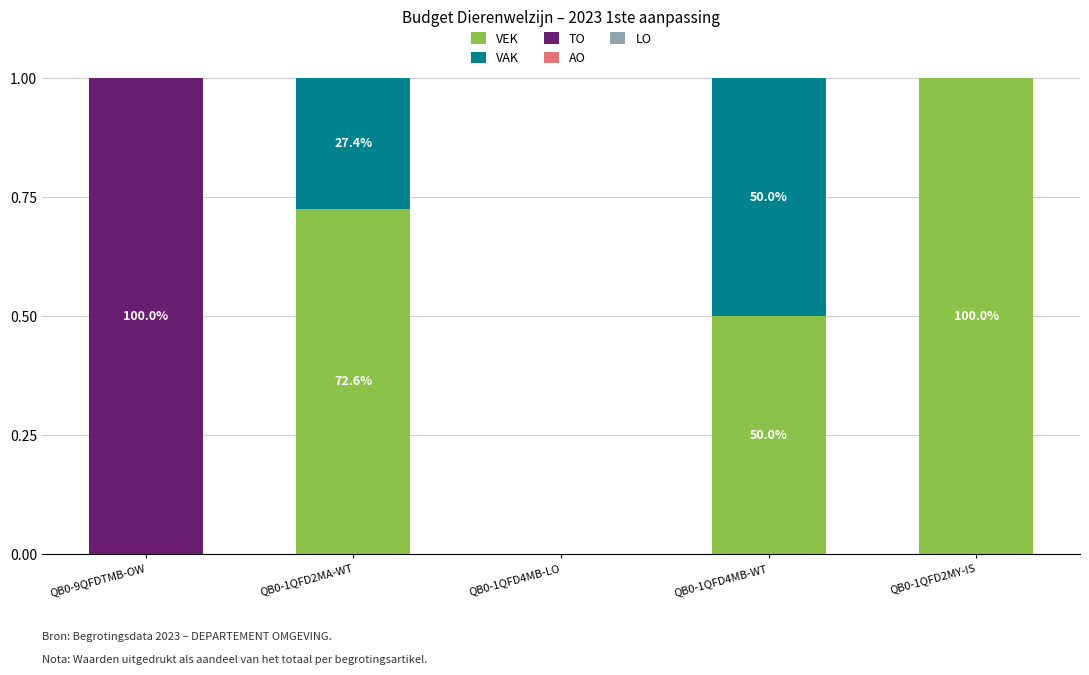

The VEK series shows 0.0 at QB0-9QFDTMB-OW. True or false?

True